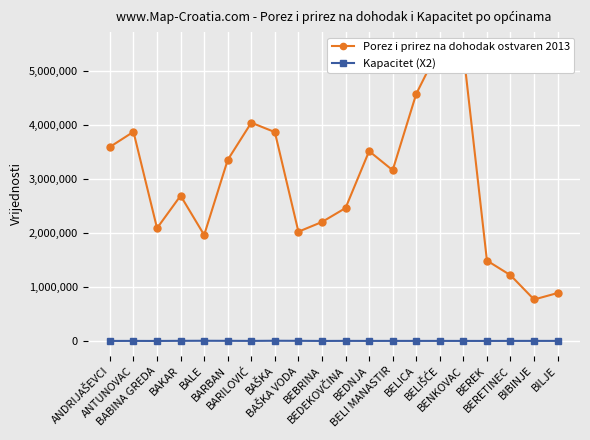

What is the label of the 18th point from the right?

BABINA GREDA